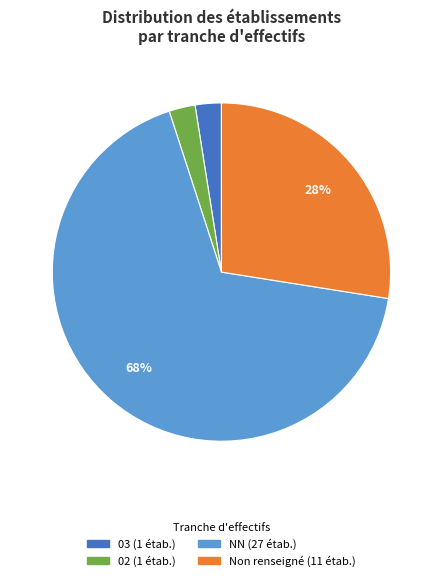

Is there a majority slice in this chart?

Yes